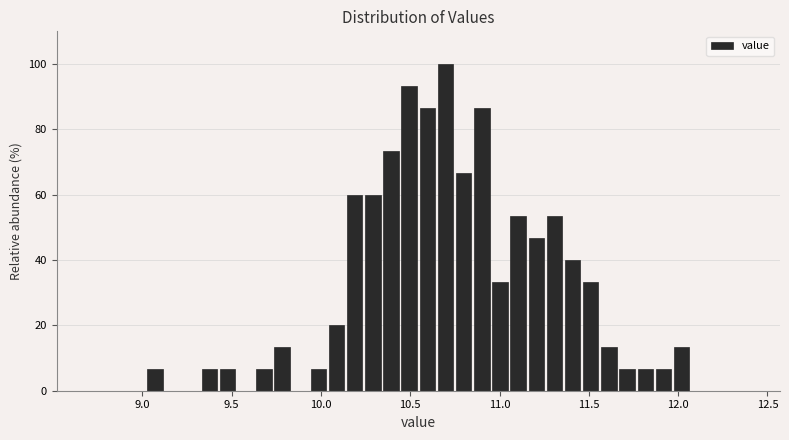

Around what value on the x-axis is the tallest bar? Give the approximate position of its centre, as read against the axis.

10.70